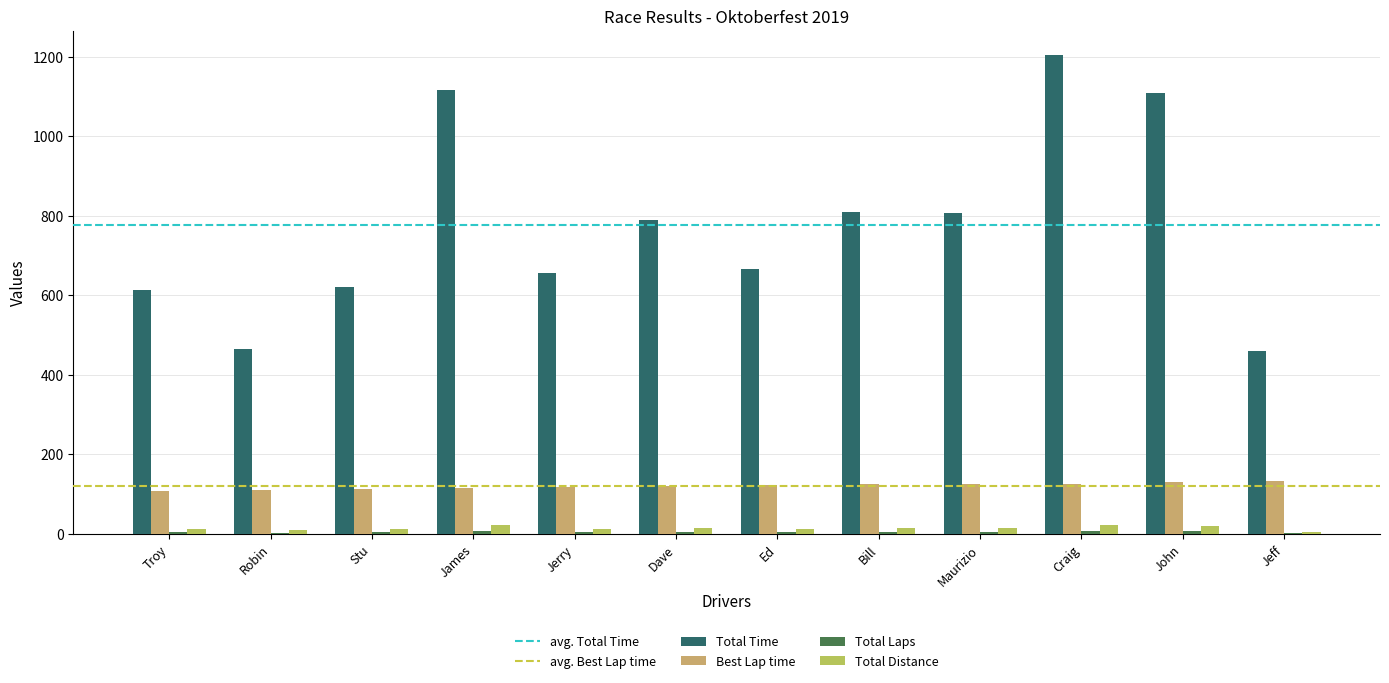

How many categories are shown in the chart?

12